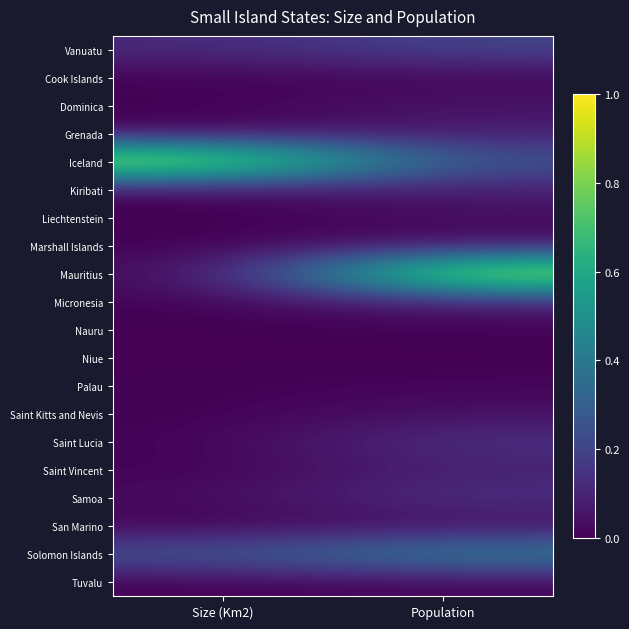

At which category is the sum across all series the highest?

Population